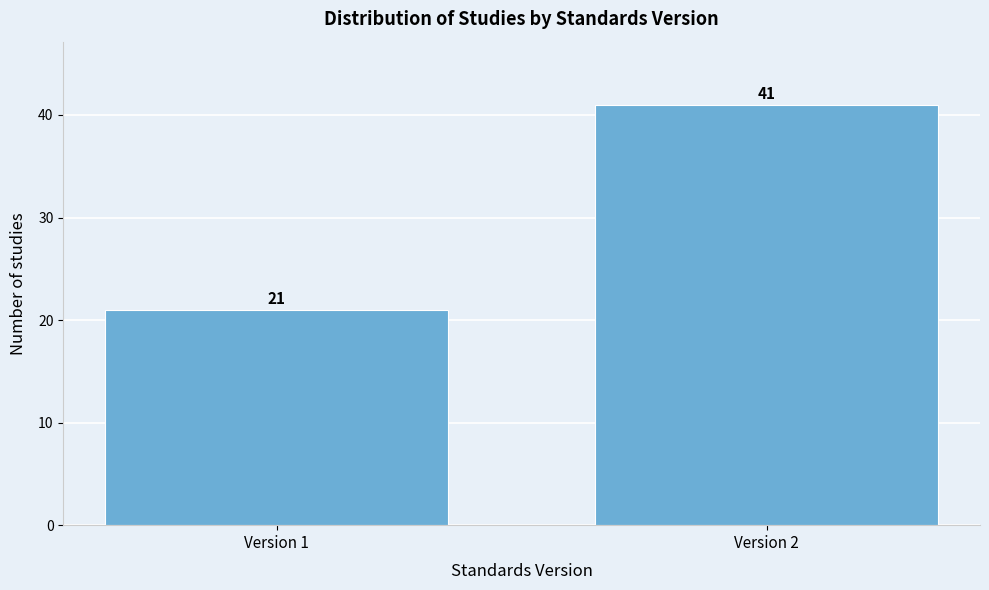

Reading left to right, transcribe all the data shown in this chart.

Version 1=21	Version 2=41